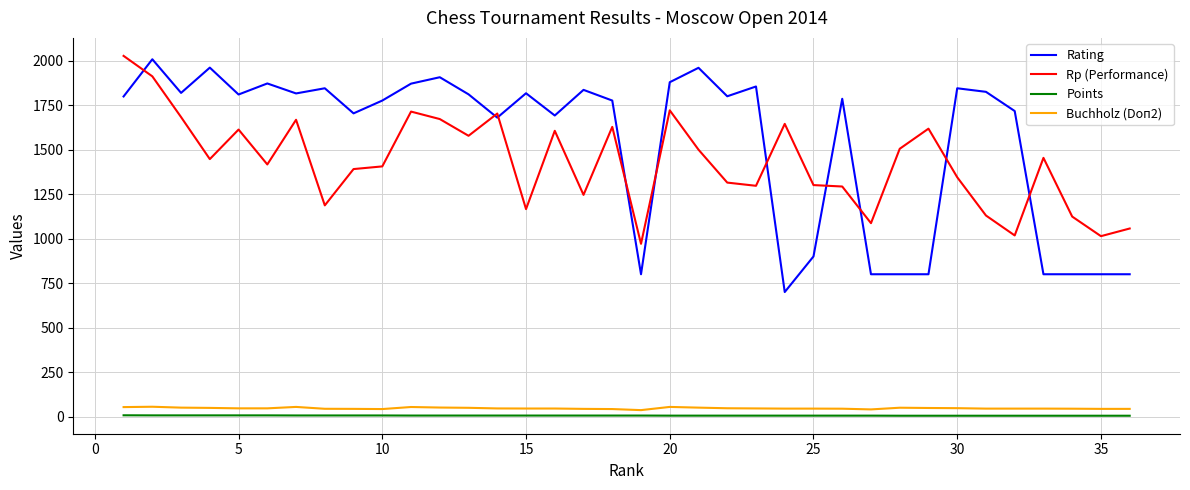

What is the difference between the maximum and minimum values in the Rating series?

1308.0